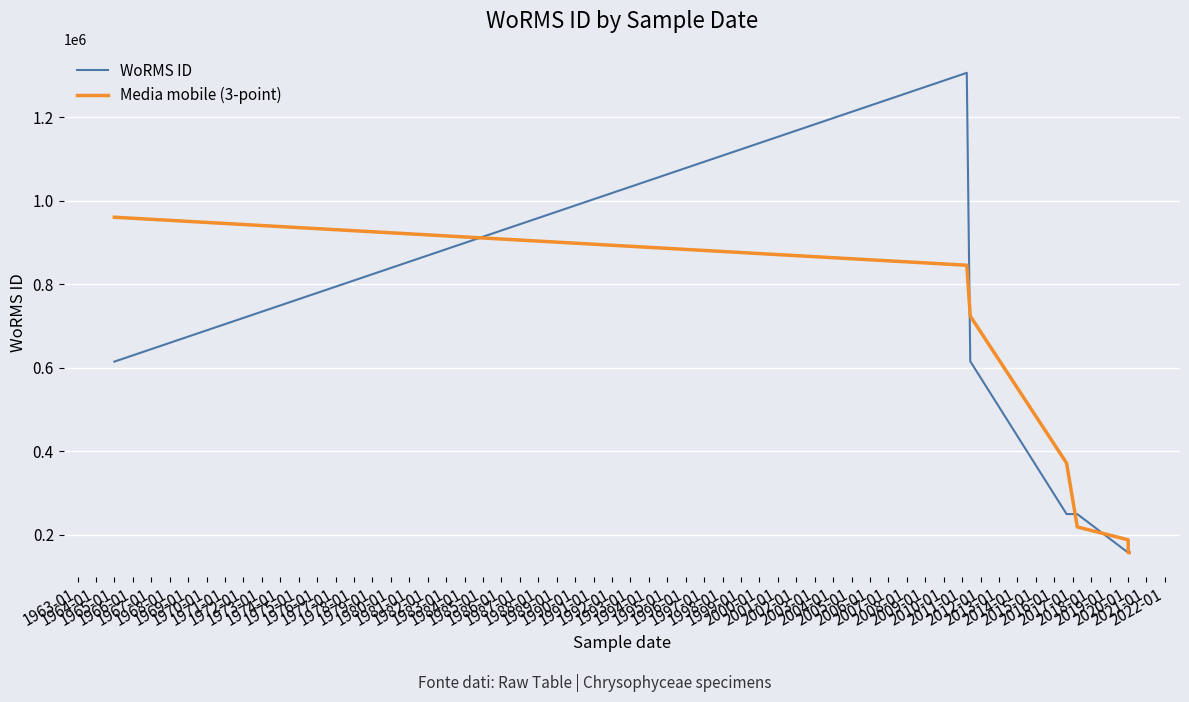

What is the difference between the maximum and minimum values in the Media mobile (3-point) series?

803132.5